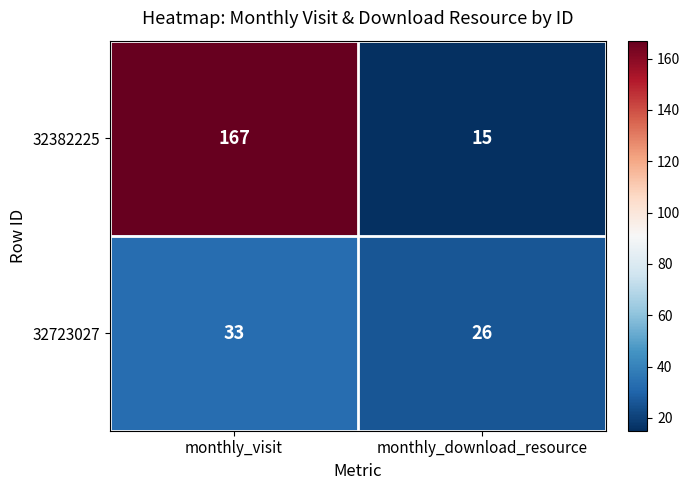

Which series changed the most between monthly_visit and monthly_download_resource?

32382225